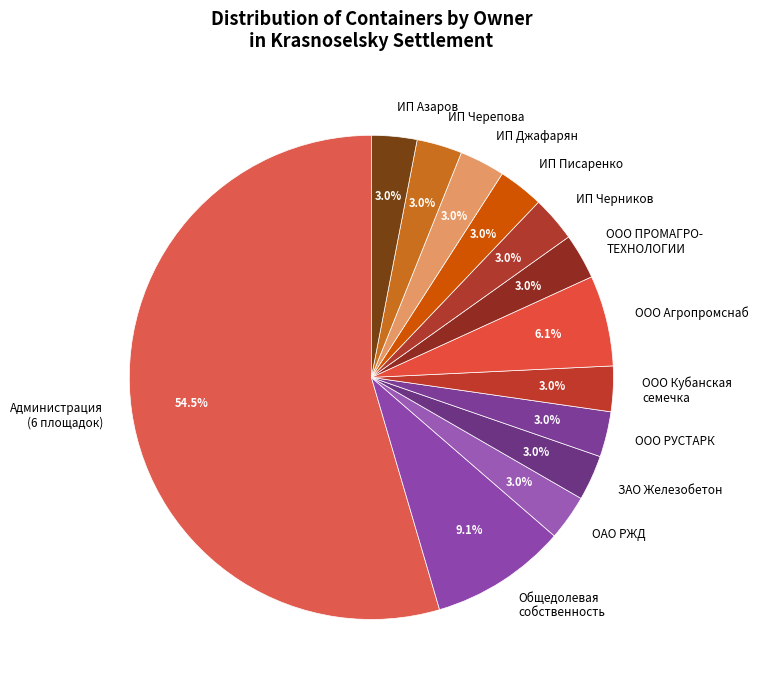

To the nearest percent, what is the difference between the largest and smallest slice percentages?

52%